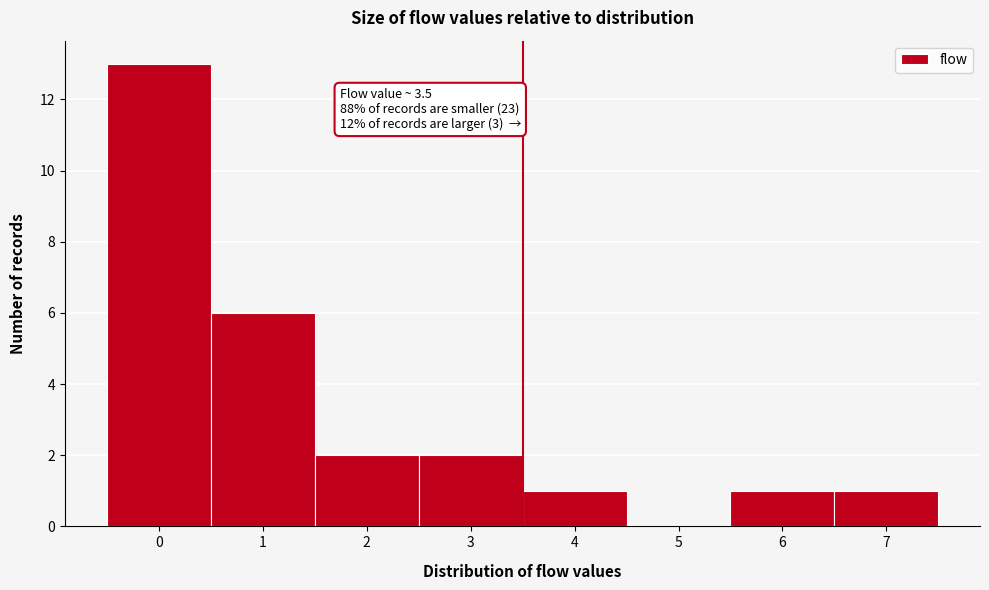

Which range on the x-axis has the tallest bar?

-0.5 to 0.5